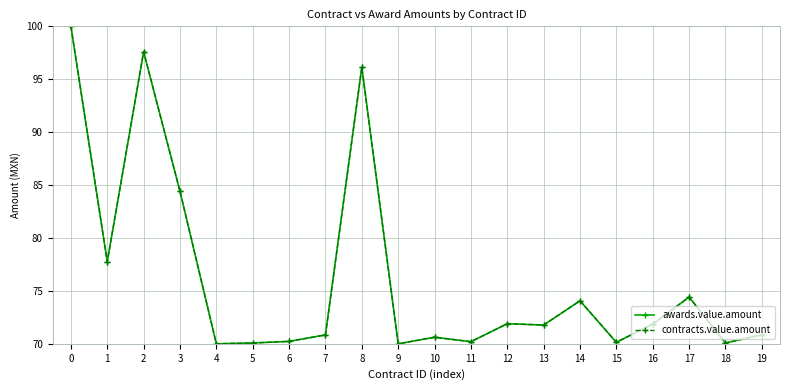

At which category does awards.value.amount reach its first local valley?

1